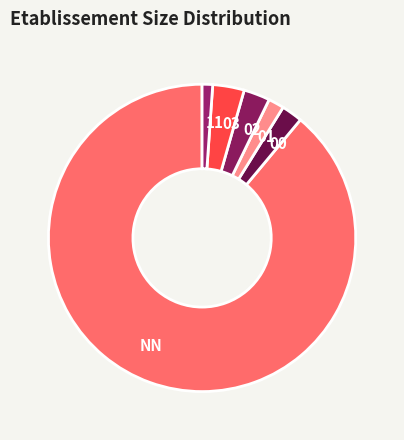

Which slice is the smallest?

11